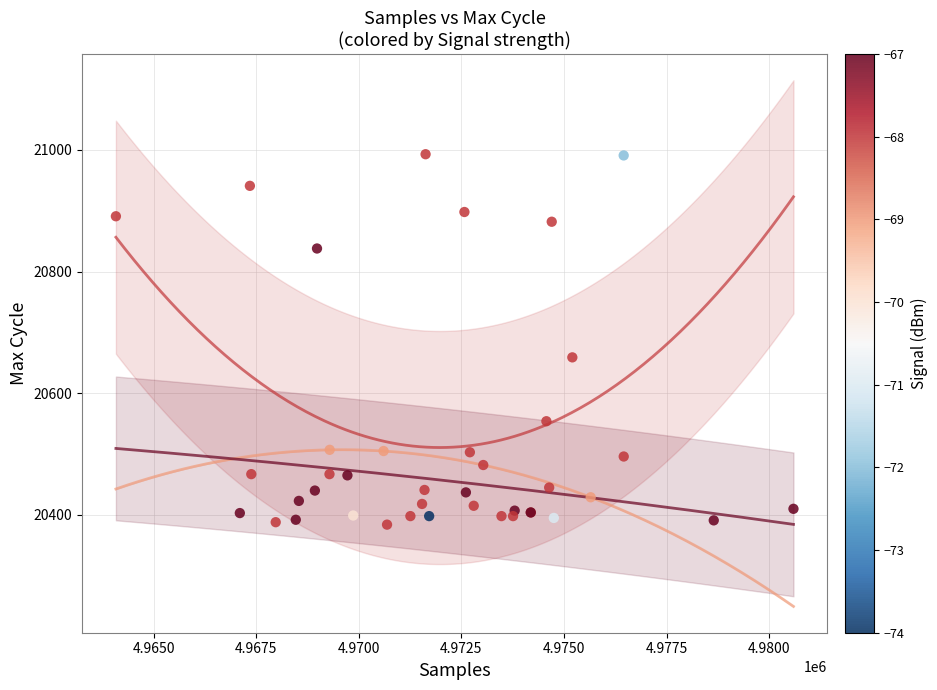

What Y value in the scatter plot is closest to 20688?

20659